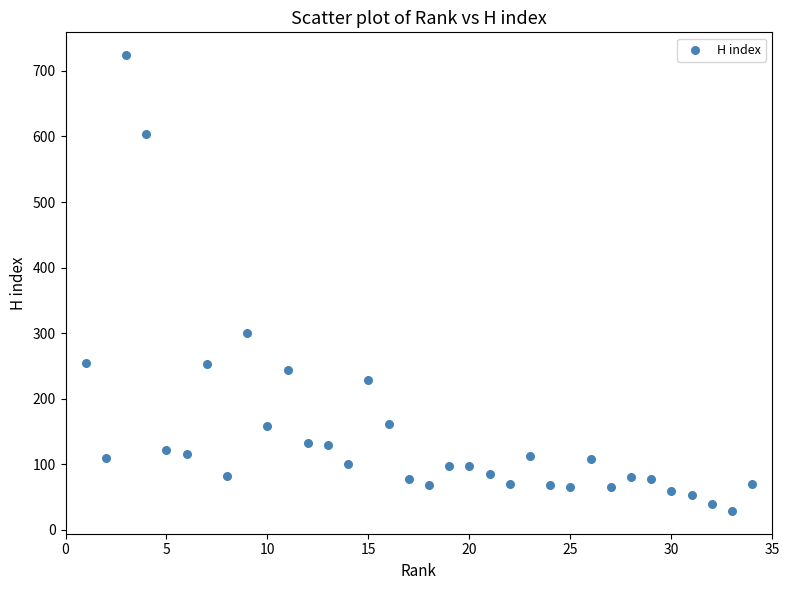

What is the range of X values (max minus min)?

33